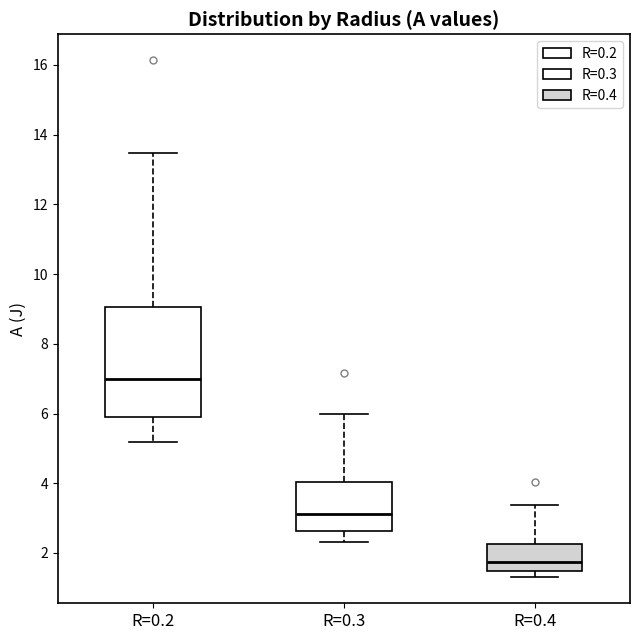

Reading left to right, read every box against the y-axis: the position of its median line, the range the box covers, and the ends of its whiskers. The values are not printed on the chart, so give them approximately, as read against the axis.

R=0.2: median 7.0, box 5.8 to 9.0, whiskers 5.2 to 13.4
R=0.3: median 3.2, box 2.6 to 4.0, whiskers 2.4 to 6.0
R=0.4: median 1.8, box 1.4 to 2.2, whiskers 1.2 to 3.4